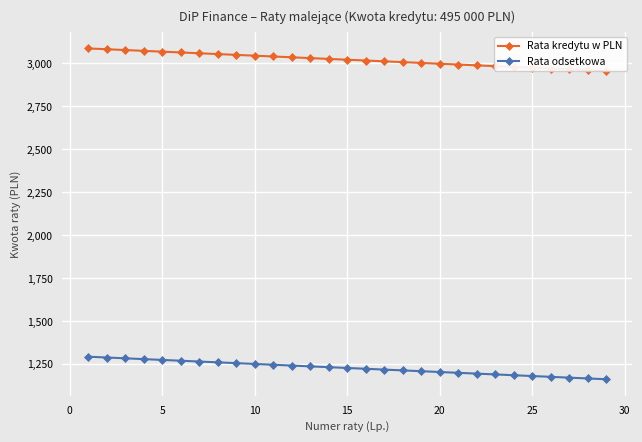

True or false: Rata odsetkowa and Rata kredytu w PLN intersect in this chart.

False